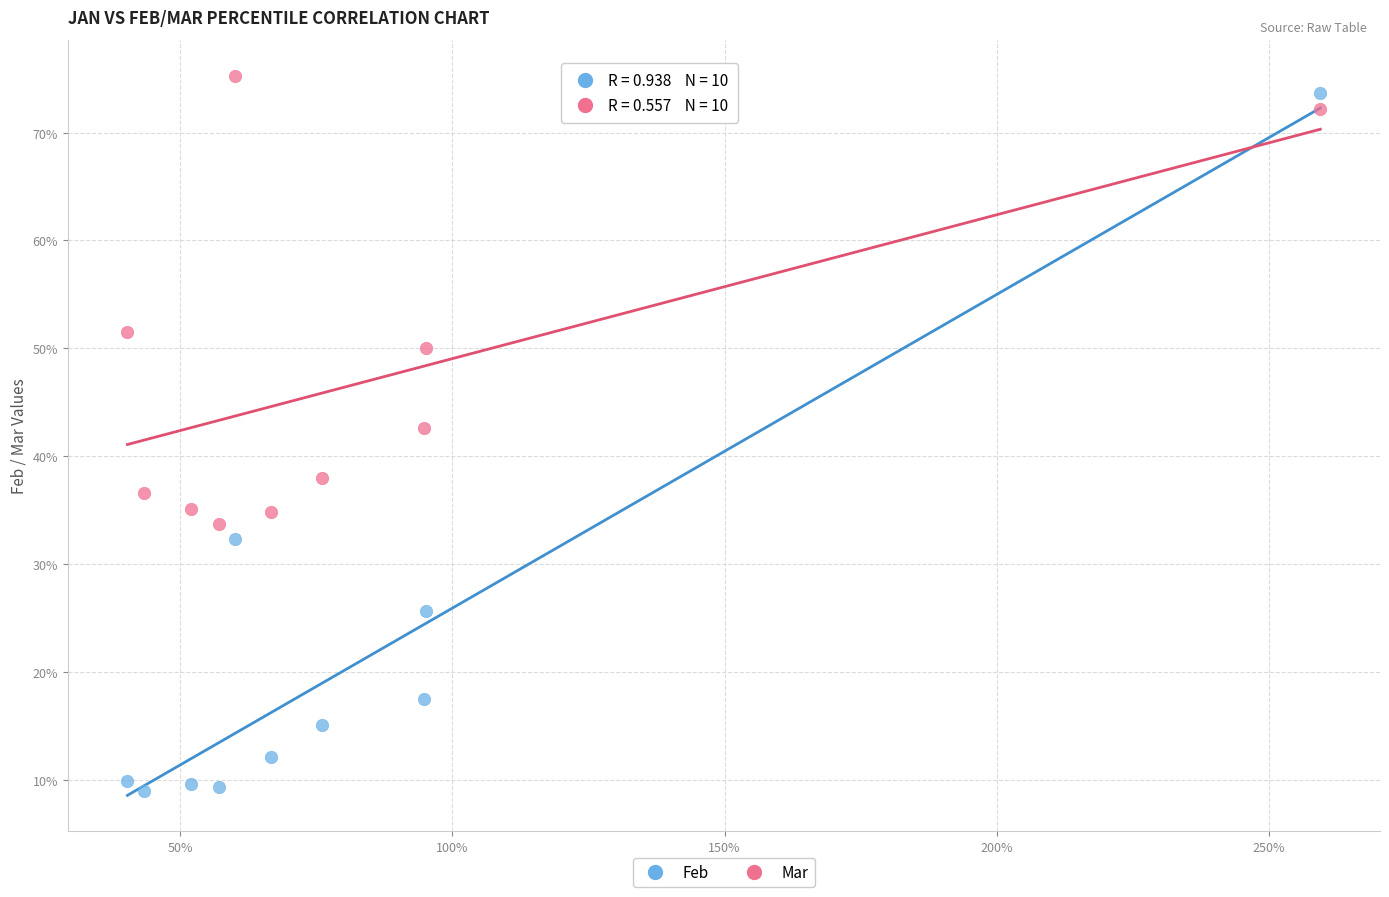

Which series reaches the minimum Y coordinate?

Feb